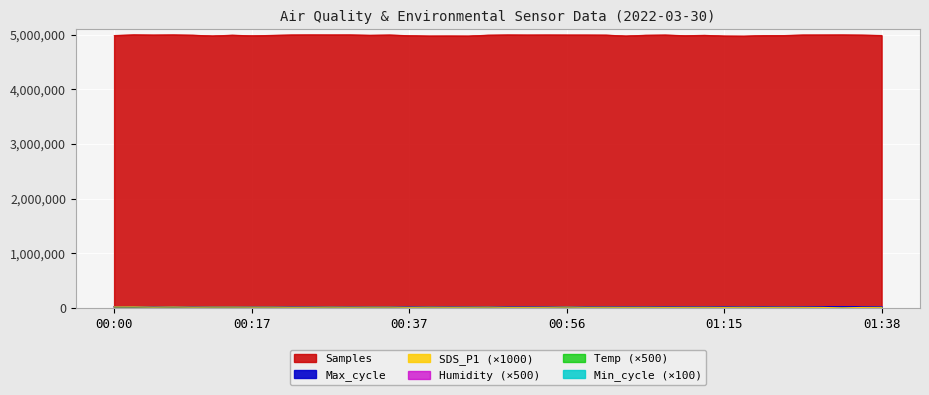

What position from the left is 00:37?

16